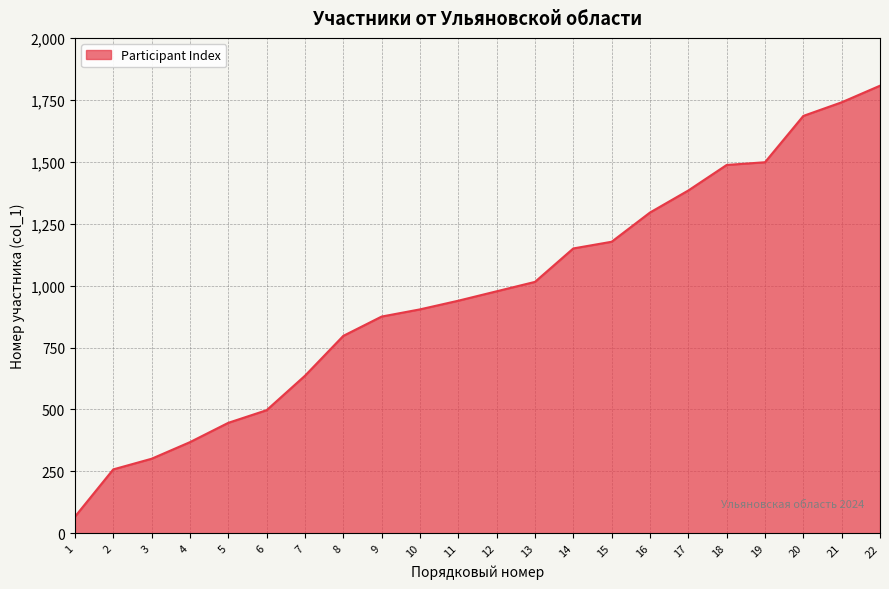

What is the difference between the maximum and minimum values?

1740